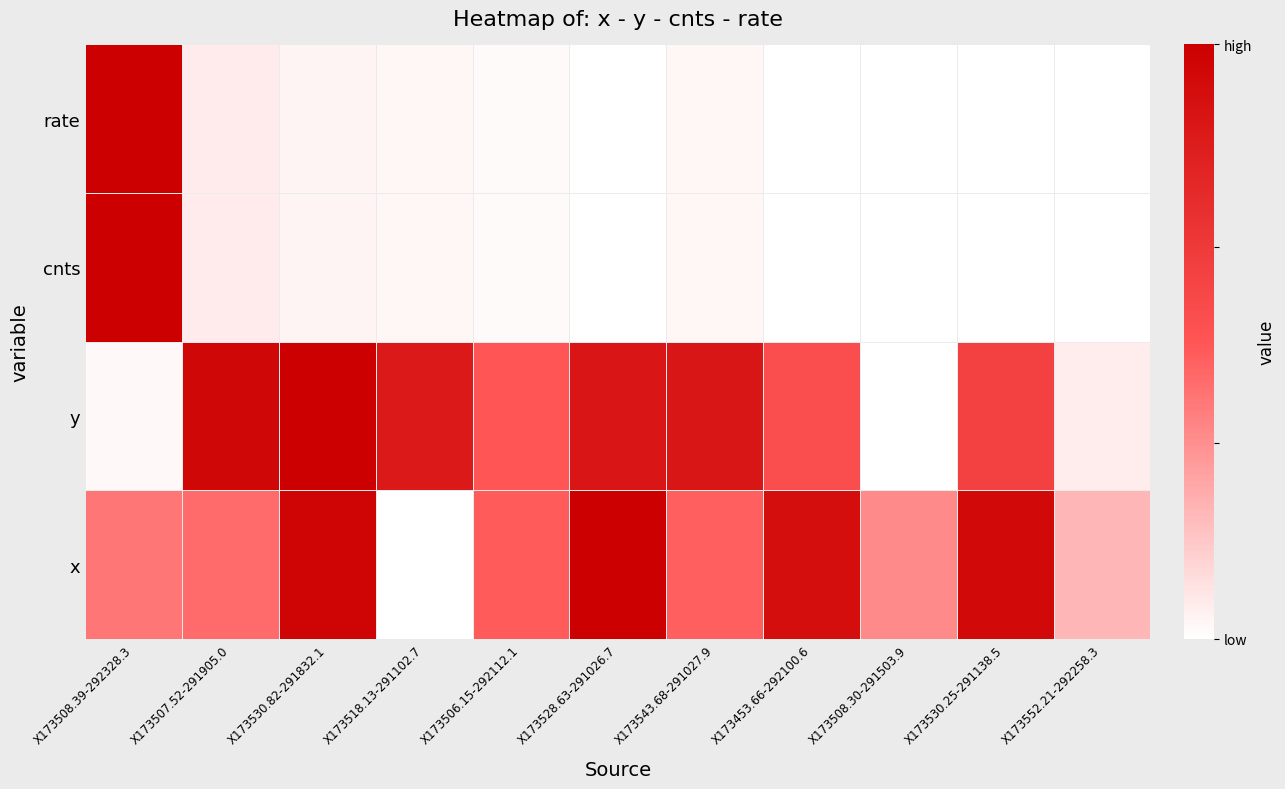

List the series in order of their peak value, highest first.

x, y, cnts, rate